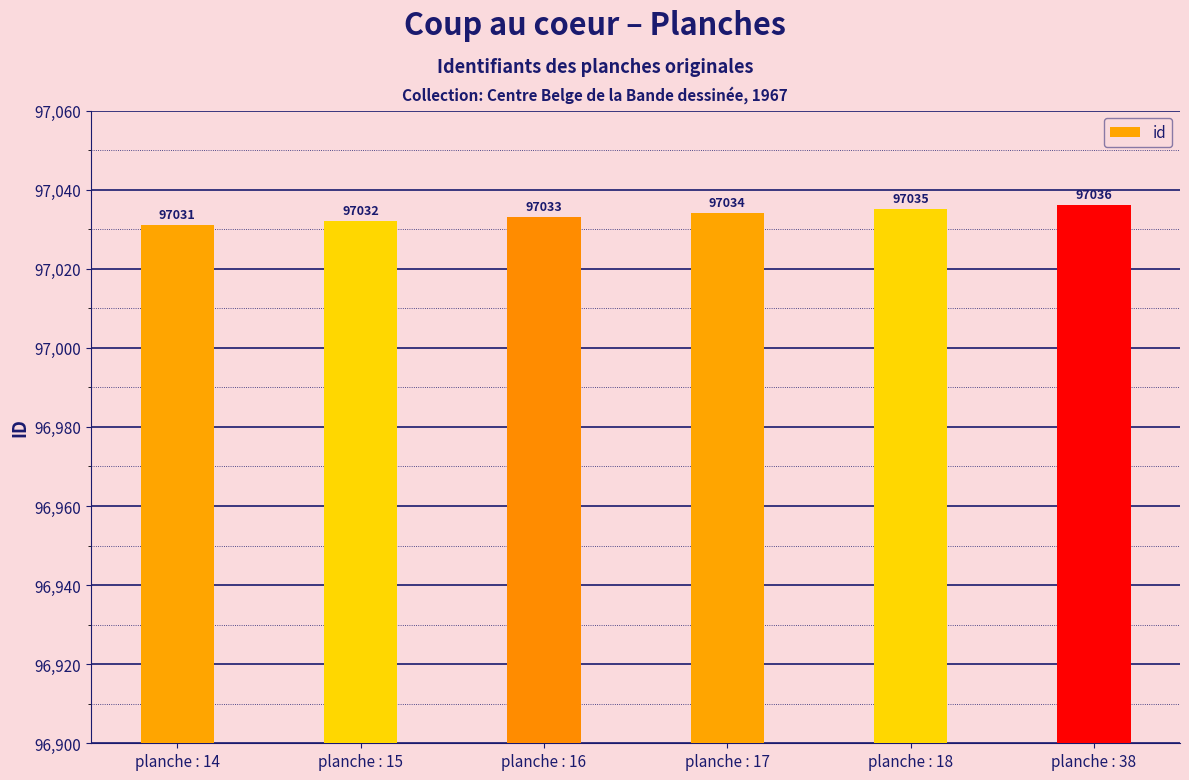

Which label corresponds to the smallest value in the chart?

planche : 14